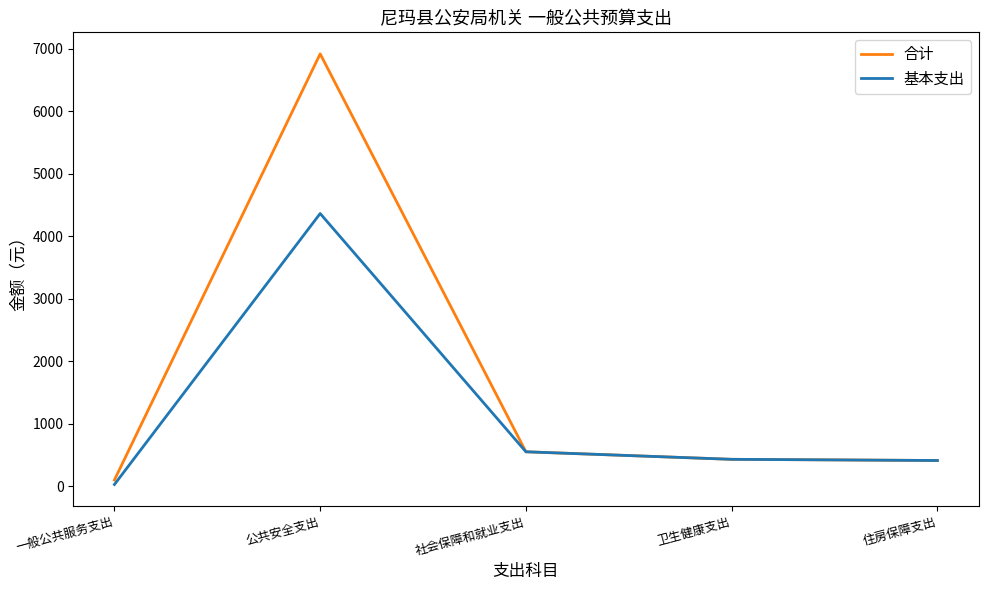

Which series has the largest range (max minus min)?

合计